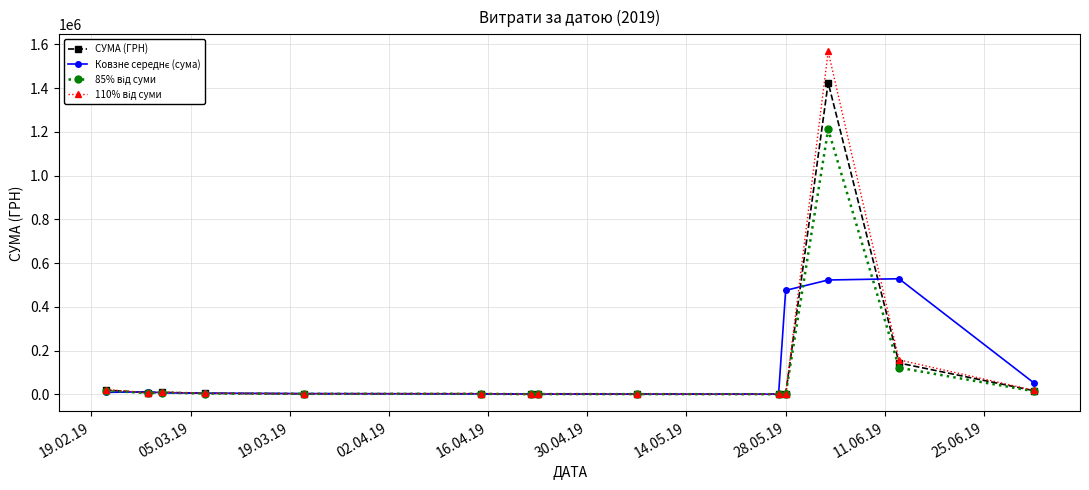

In 110% від суми, how many points are higher than both neighbors (excluding endpoints)?

4